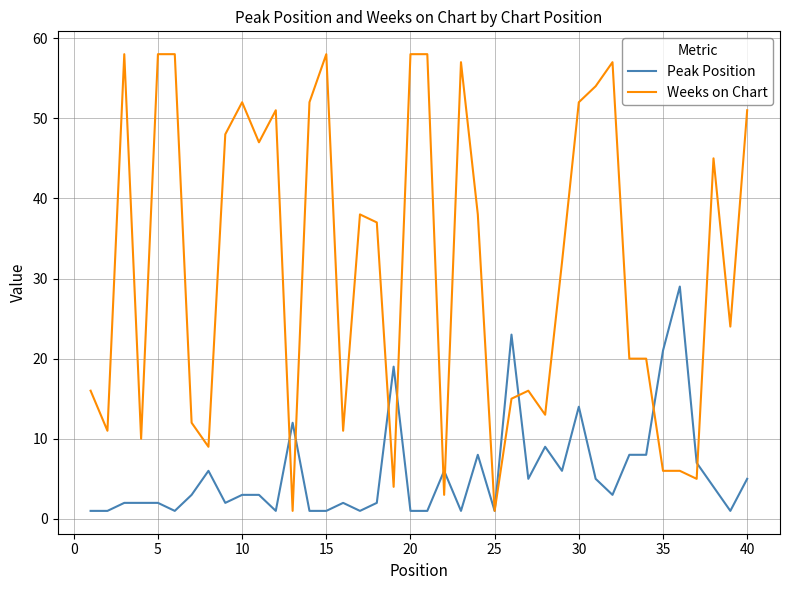

Reading left to right, what are all the values shown in this chart?

Peak Position: 1	1	2	2	2	1	3	6	2	3	3	1	12	1	1	2	1	2	19	1	1	6	1	8	1	23	5	9	6	14	5	3	8	8	21	29	7	4	1	5
Weeks on Chart: 16	11	58	10	58	58	12	9	48	52	47	51	1	52	58	11	38	37	4	58	58	3	57	38	1	15	16	13	32	52	54	57	20	20	6	6	5	45	24	51